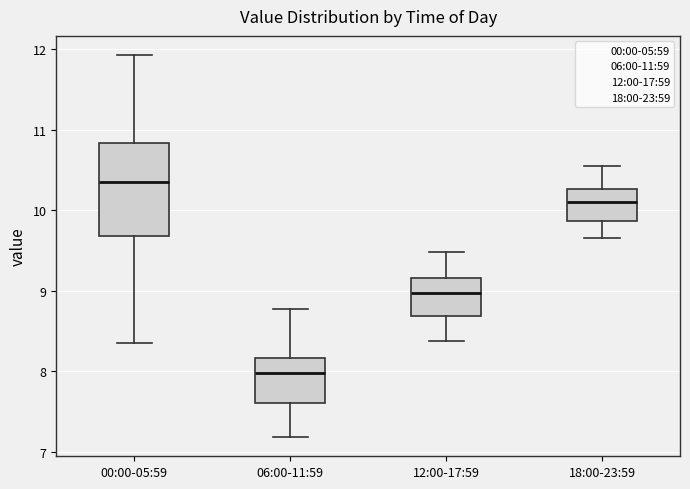

Reading left to right, read every box against the y-axis: the position of its median line, the range the box covers, and the ends of its whiskers. The values are not printed on the chart, so give them approximately, as read against the axis.

00:00-05:59: median 10.4, box 9.7 to 10.8, whiskers 8.4 to 11.9
06:00-11:59: median 8.0, box 7.6 to 8.2, whiskers 7.2 to 8.8
12:00-17:59: median 9.0, box 8.7 to 9.2, whiskers 8.4 to 9.5
18:00-23:59: median 10.1, box 9.9 to 10.3, whiskers 9.7 to 10.6